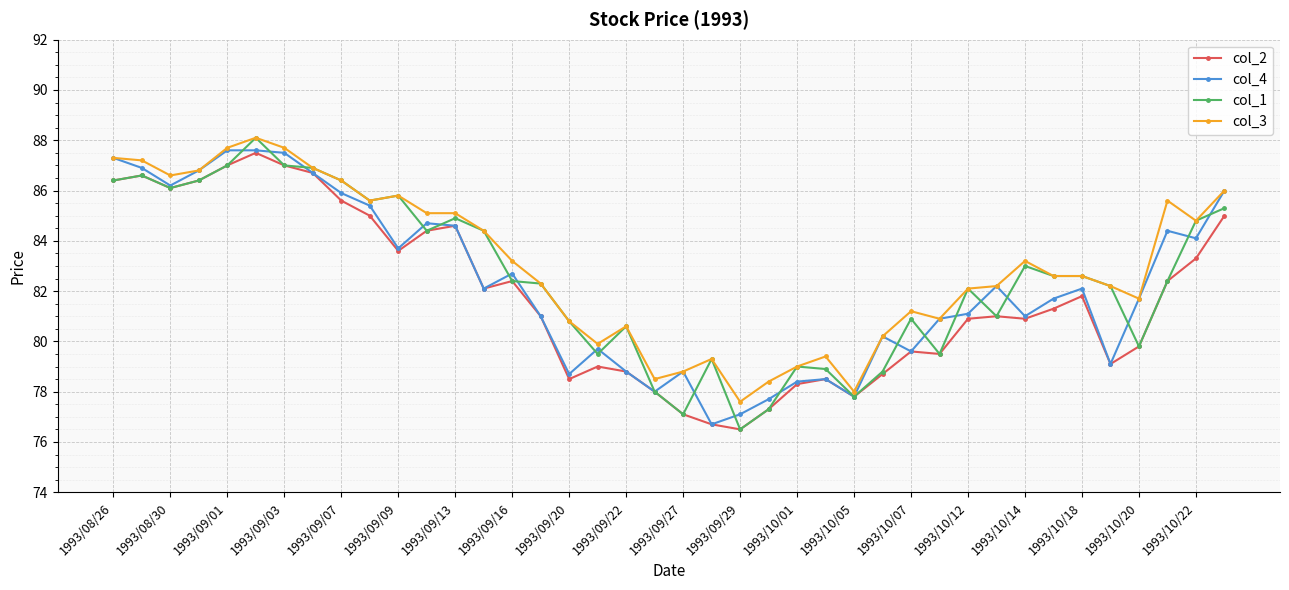

What is the minimum value shown in the chart?

76.5